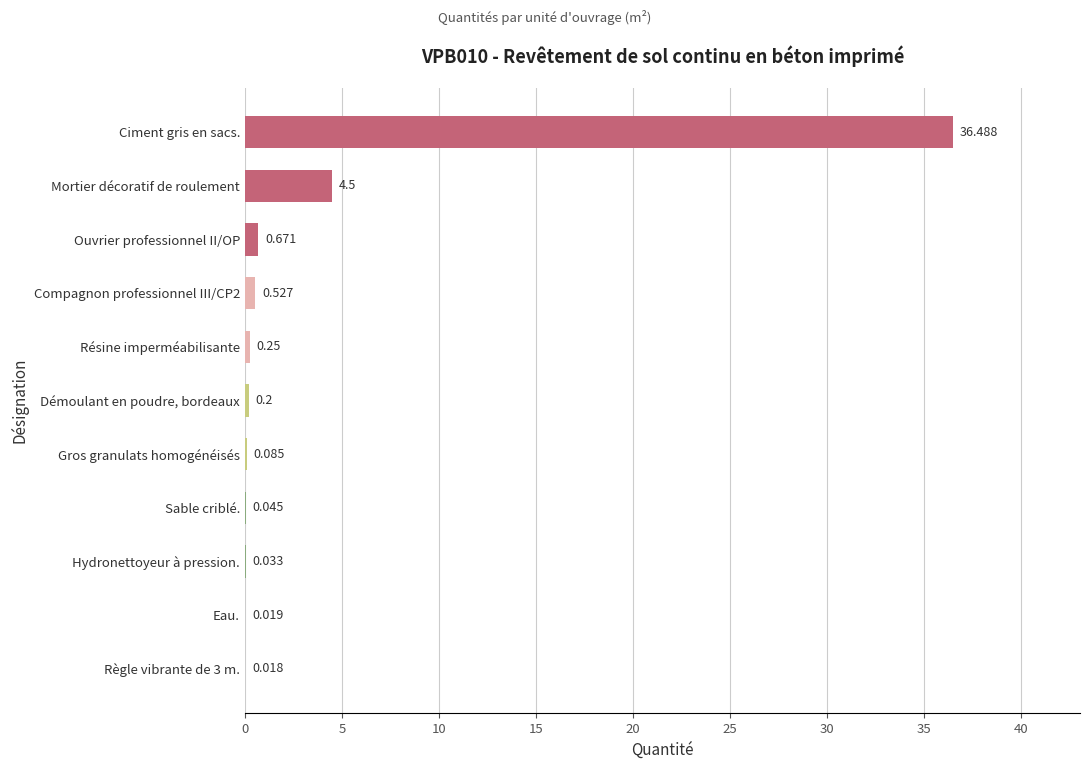

Where is the data nearest to the value 18?

Mortier décoratif de roulement